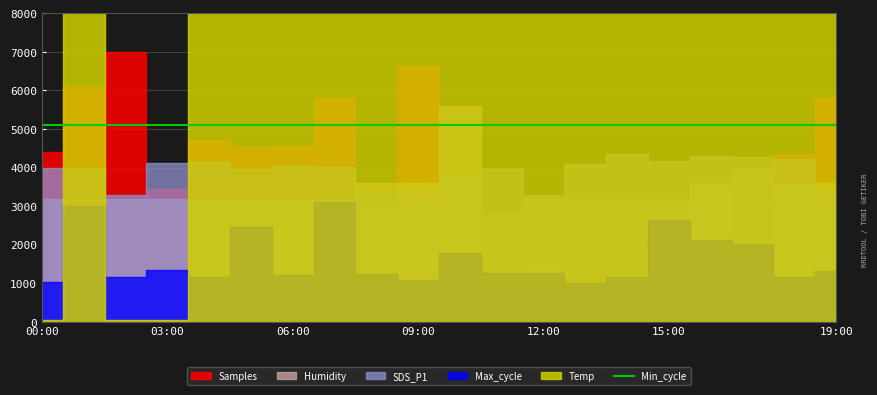

At which category is the sum across all series the highest?

02:00